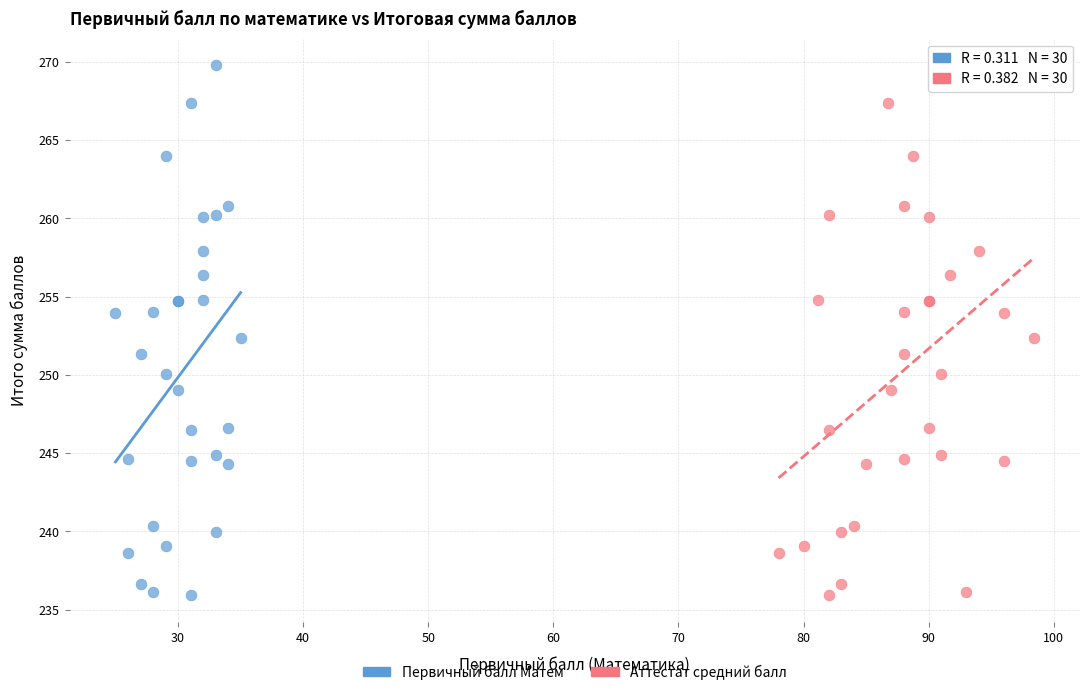

What are all the series names shown in the legend?

Первичный балл Матем, Аттестат средний балл